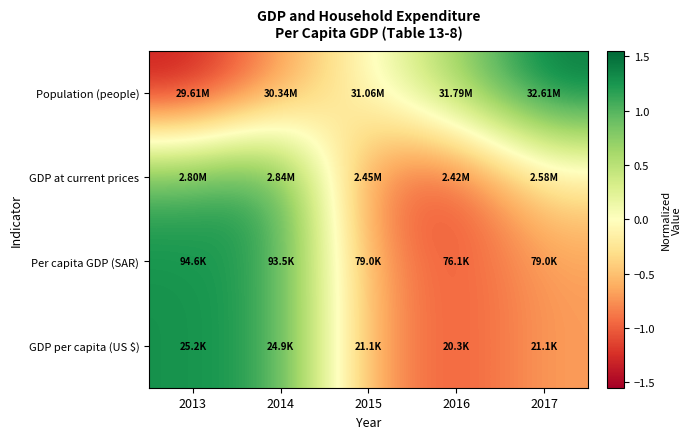

What is the maximum value shown in the chart?

1.5